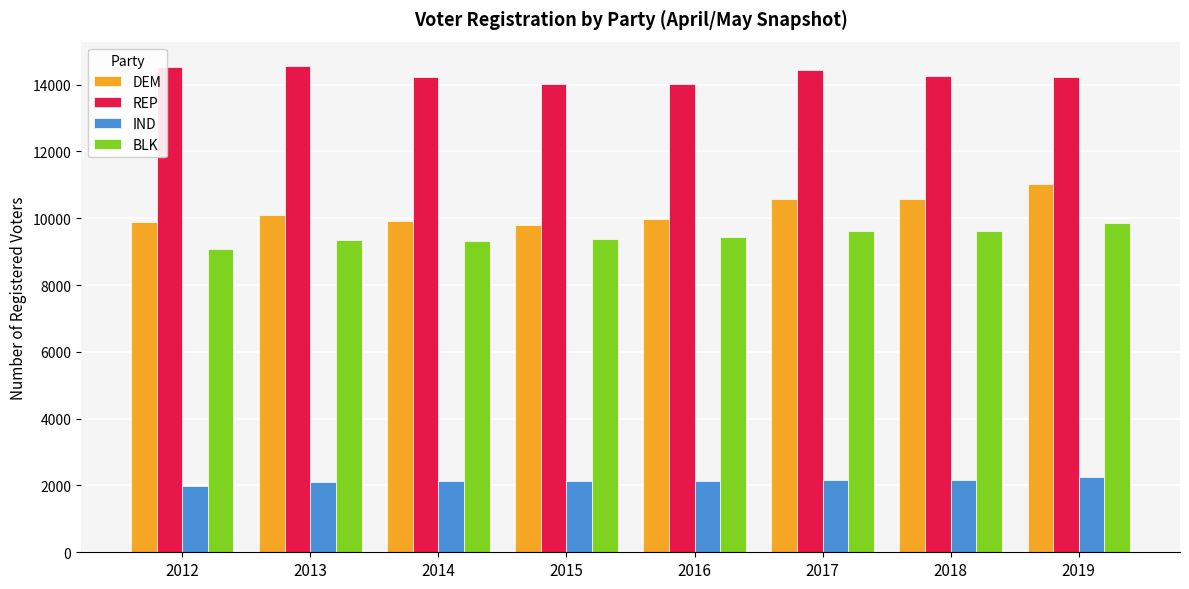

Is the value of IND at 2013 greater than the value of DEM at 2013?

No